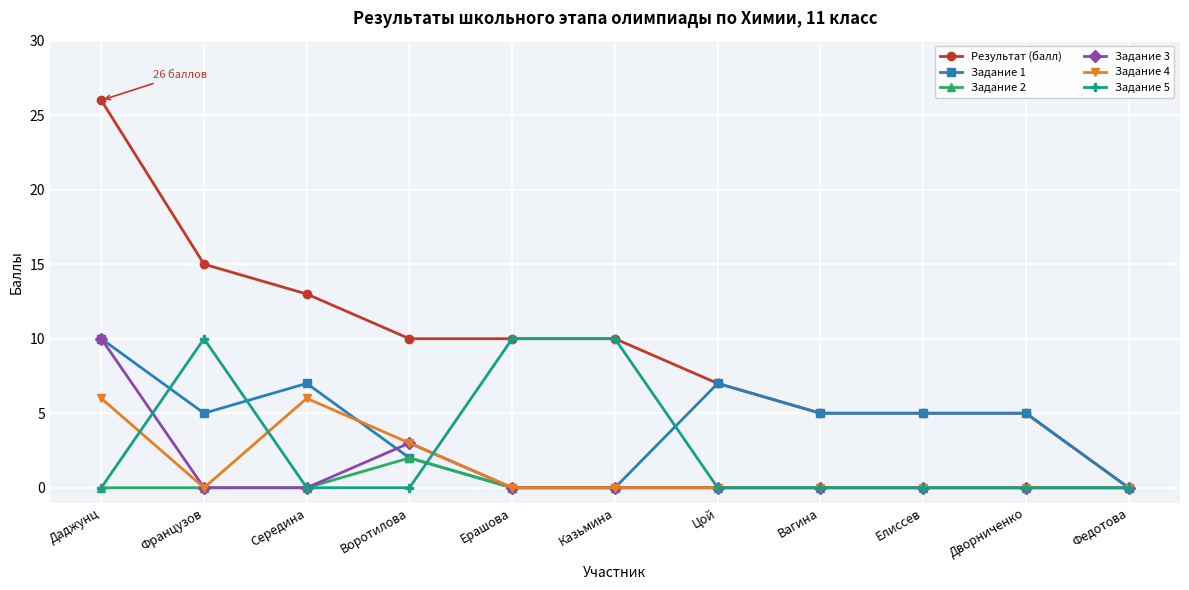

In Задание 4, how many points are higher than both neighbors (excluding endpoints)?

1